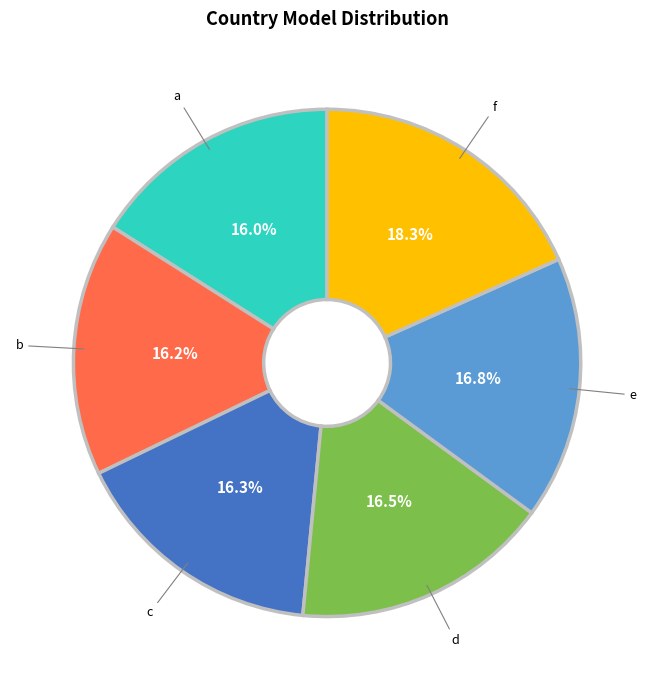

How many slices are in this pie chart?

6